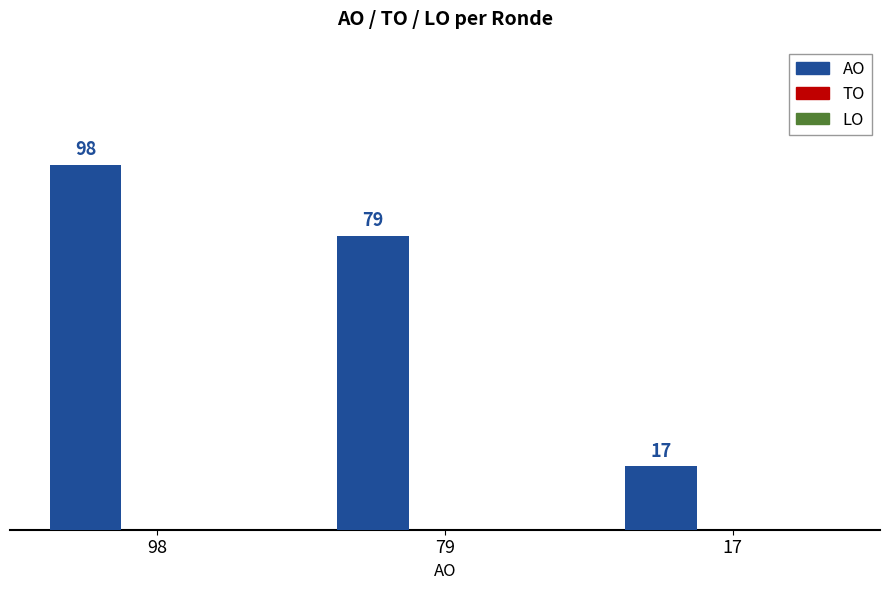

What is the ratio of the value at 98 to the value at 17?

5.8